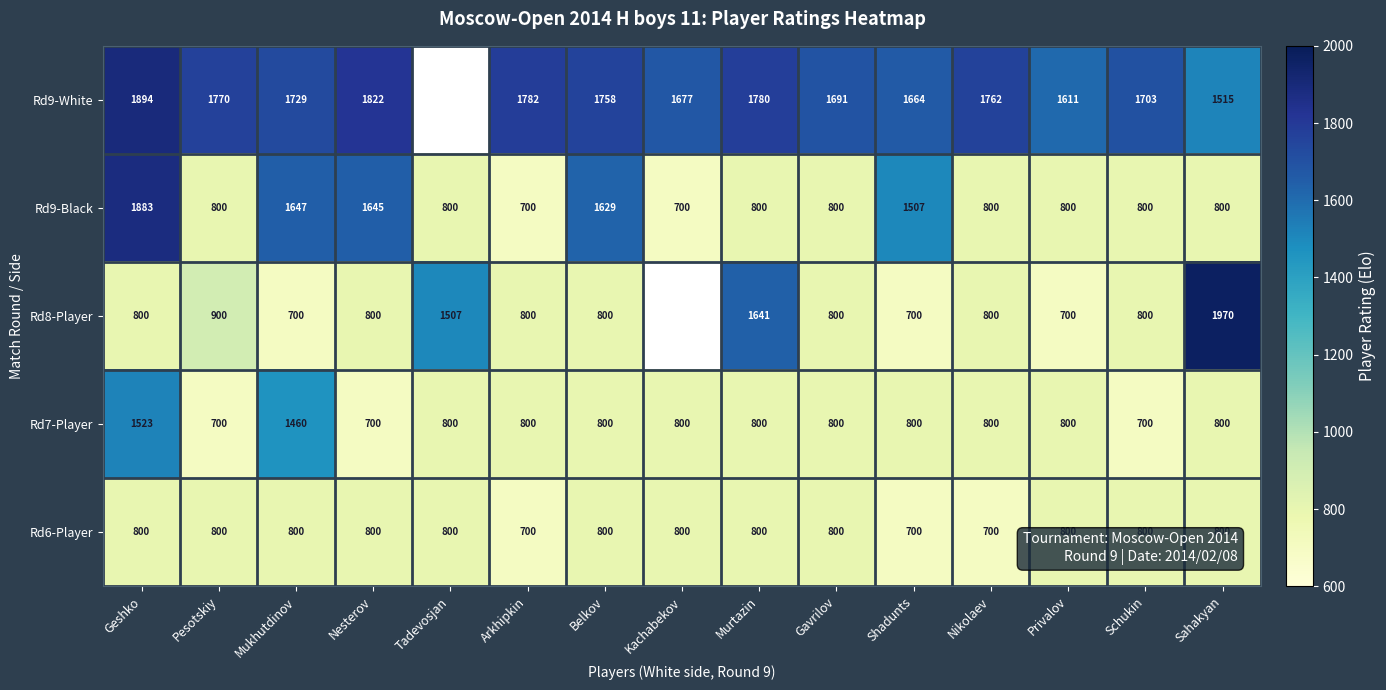

Is the value of Rd9-Black at Shadunts greater than the value of Rd8-Player at Gavrilov?

Yes